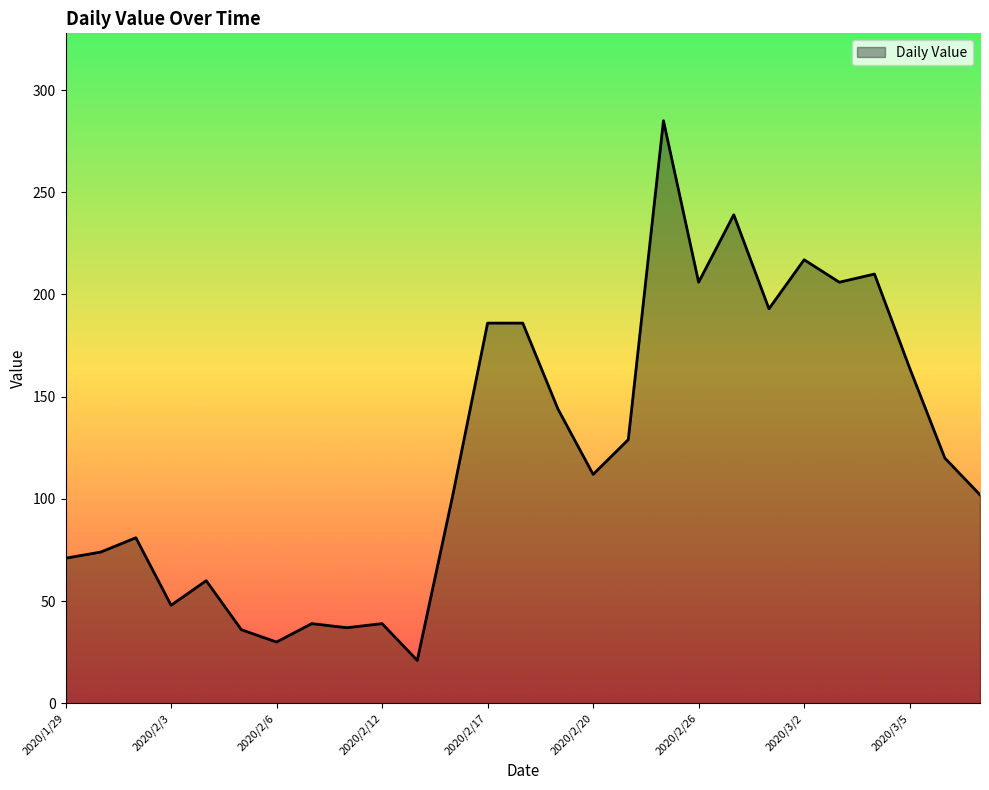

Count the number of data series in this chart.

1